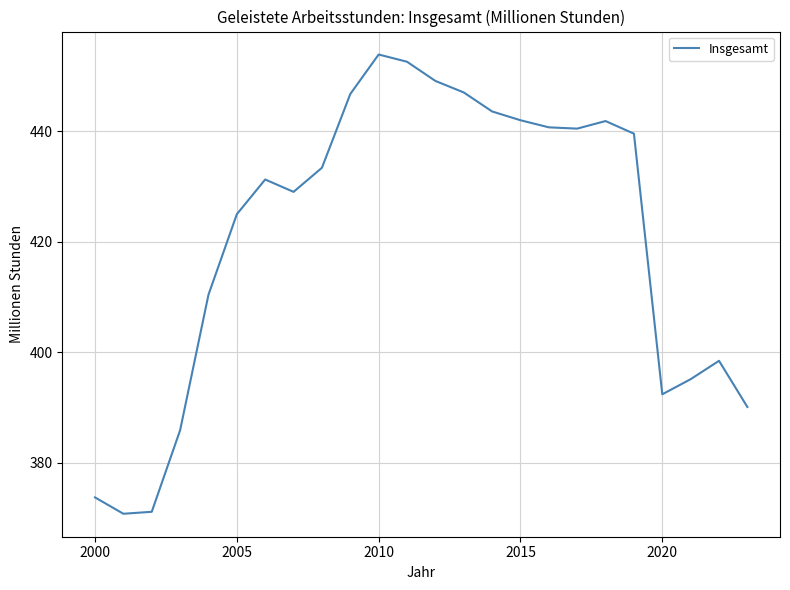

Does the chart have visible grid lines?

Yes